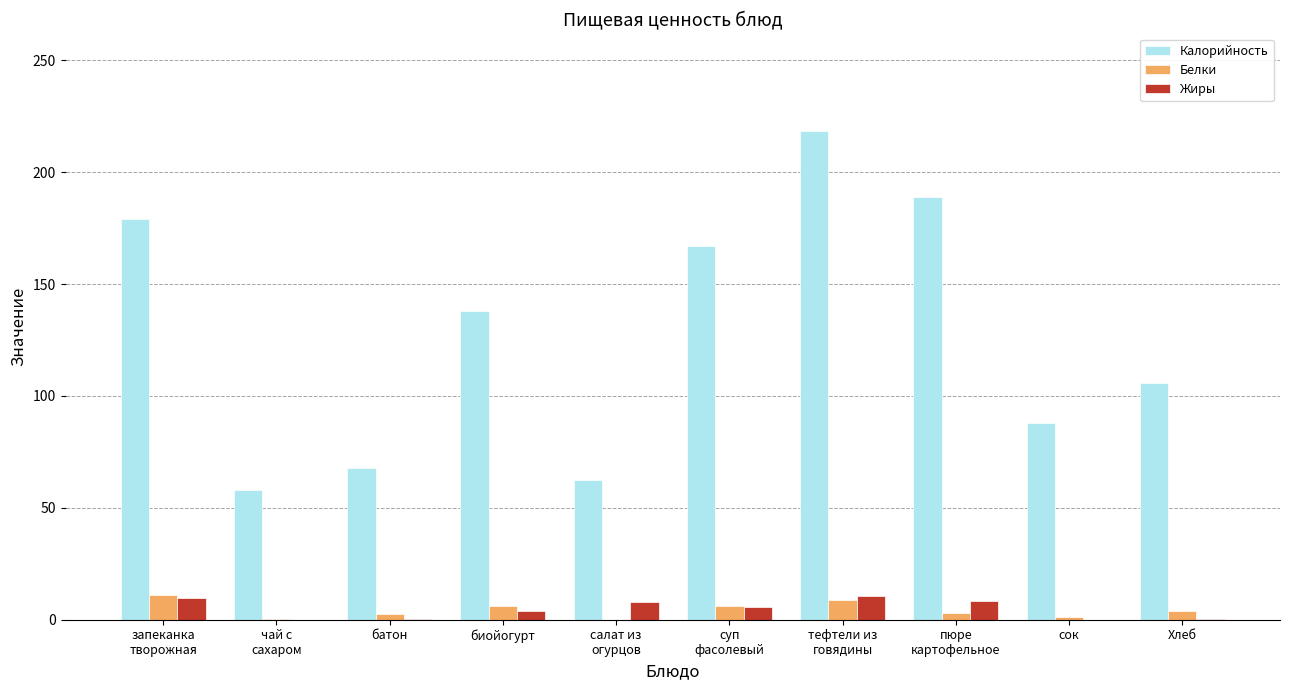

Which series has the largest total across all categories?

Калорийность